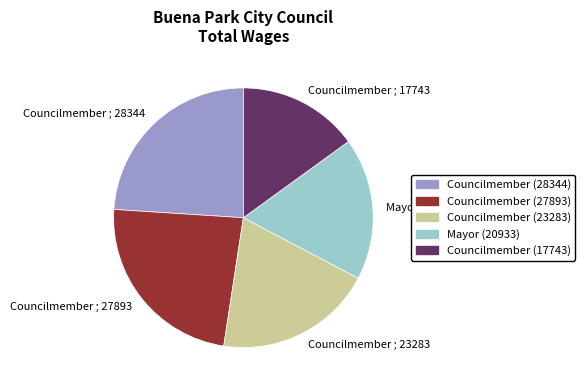

Between Councilmember ; 27893 and Mayor ; 20933, which is larger?

Councilmember ; 27893